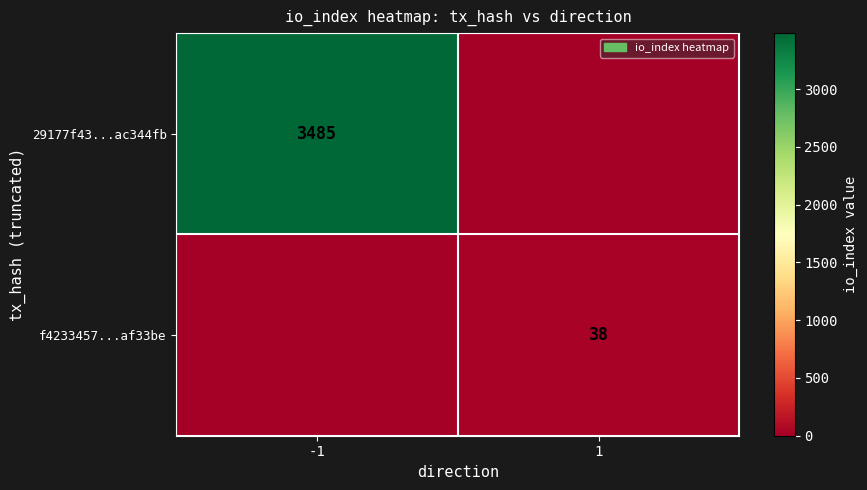

Is it true that 29177f43...ac344fb equals 808 at -1?

False